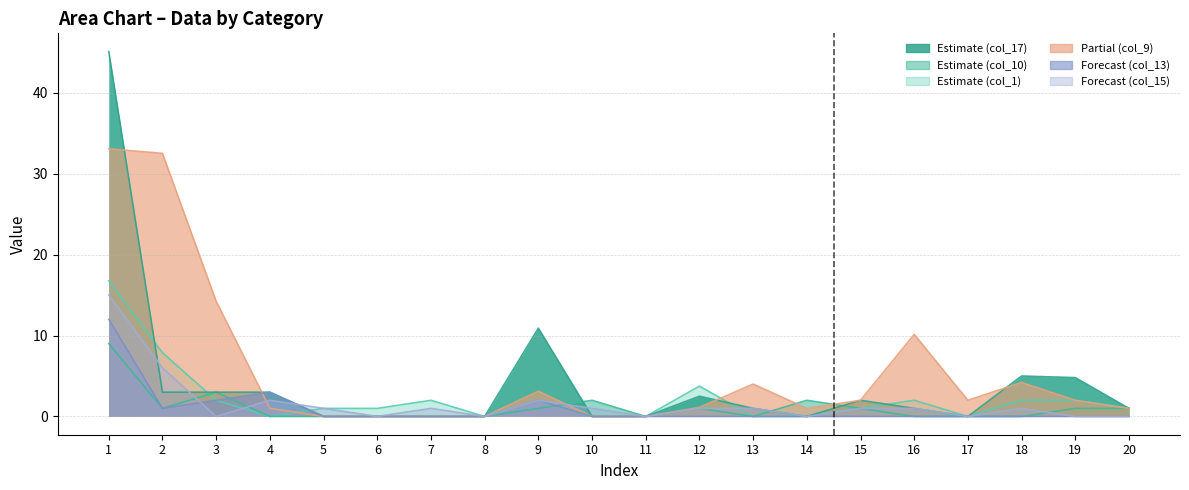

What is the difference between the maximum and minimum values in the col_9 series?

33.1